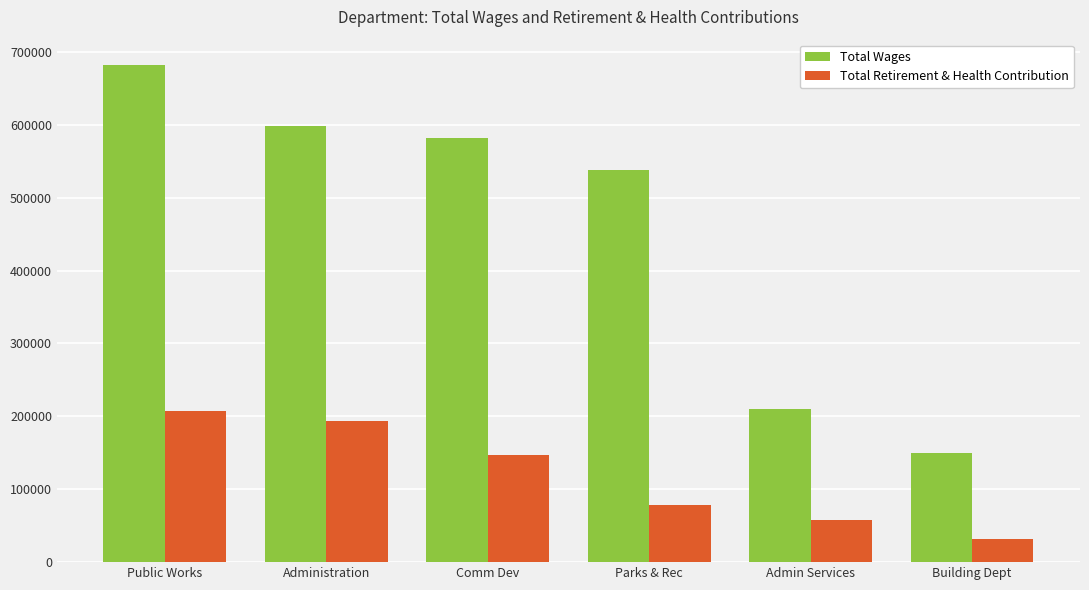

What is the difference between the Total Retirement & Health Contribution values at Parks & Rec and Comm Dev?

67765